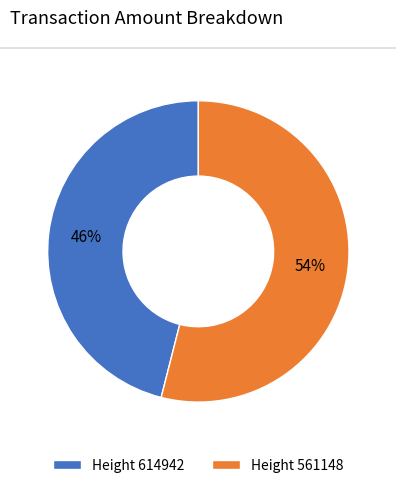

Is it true that Height 561148 is 65% of the pie?

False